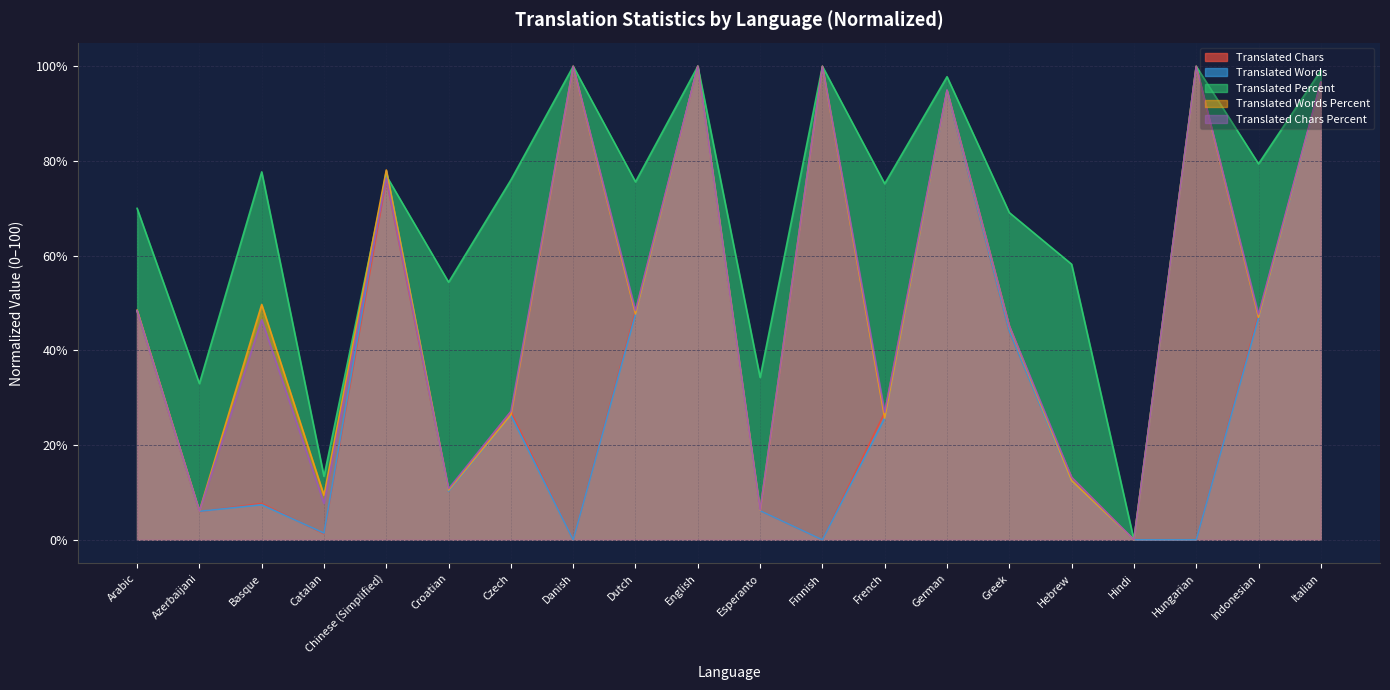

What is the label of the 2nd point from the left?

Azerbaijani